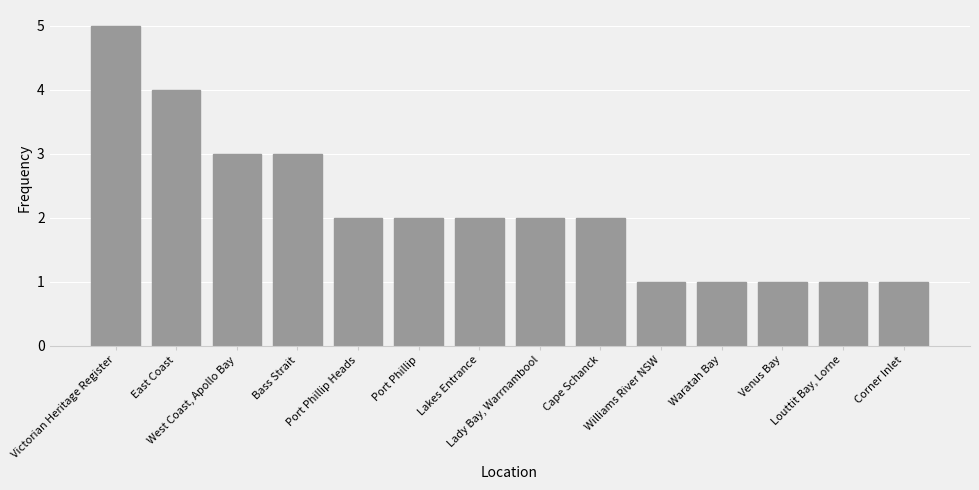

What is the difference between the second highest and minimum values?

3